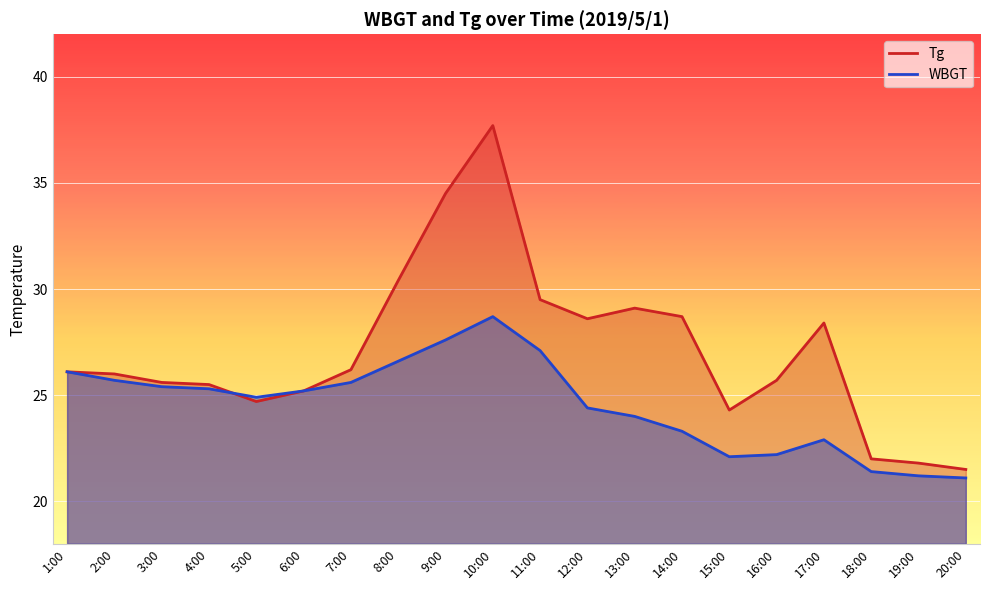

Rank the series by their average value, from lowest to highest.

WBGT, Tg